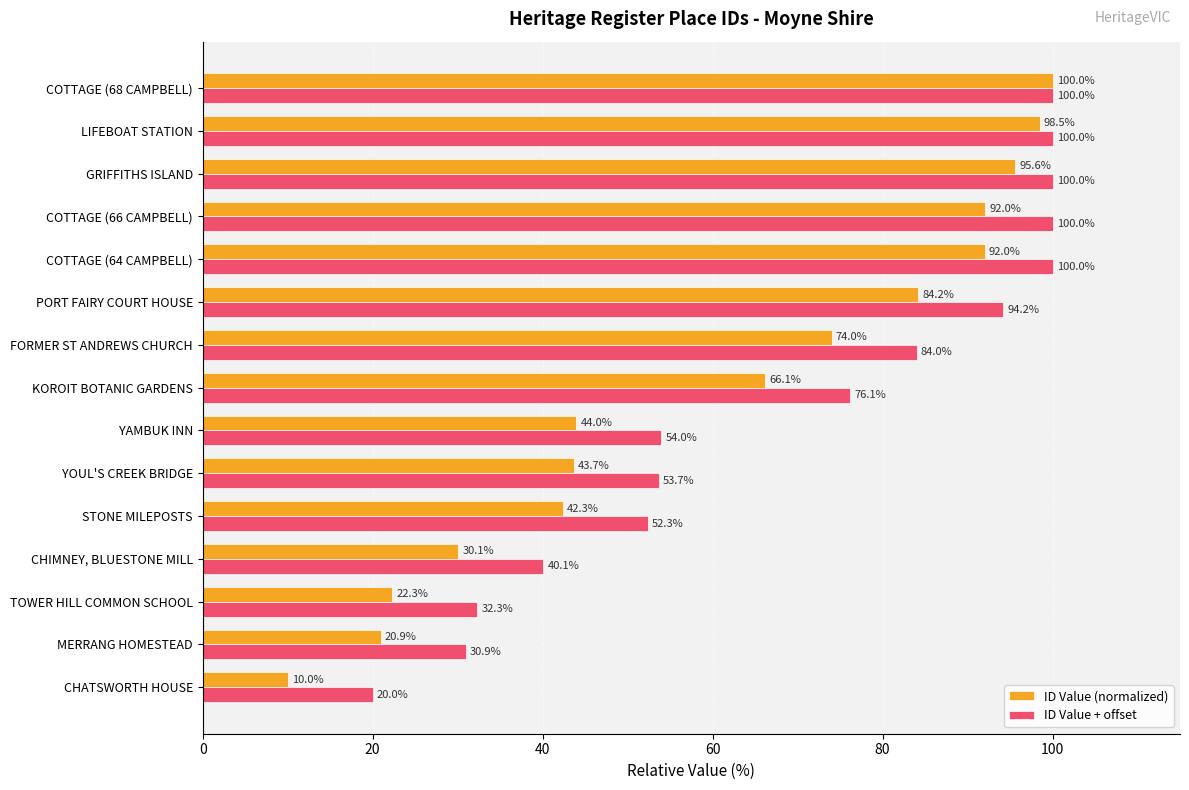

What is the total value across all series at CHATSWORTH HOUSE?

30.0